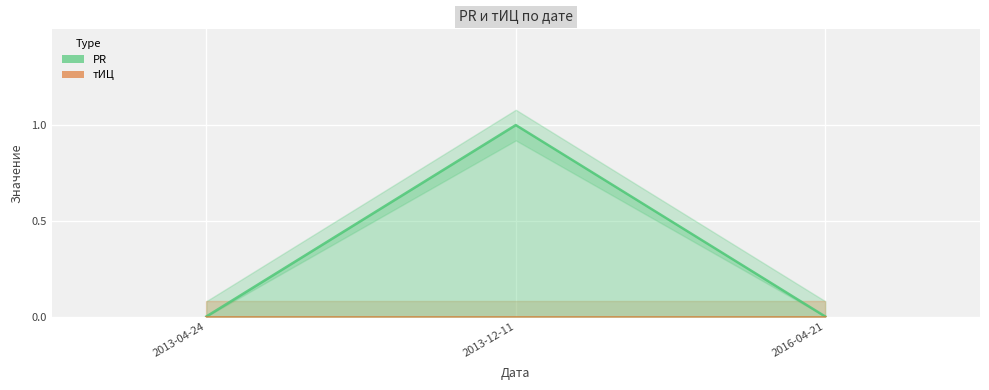

Which label corresponds to the largest value in the chart?

2013-12-11